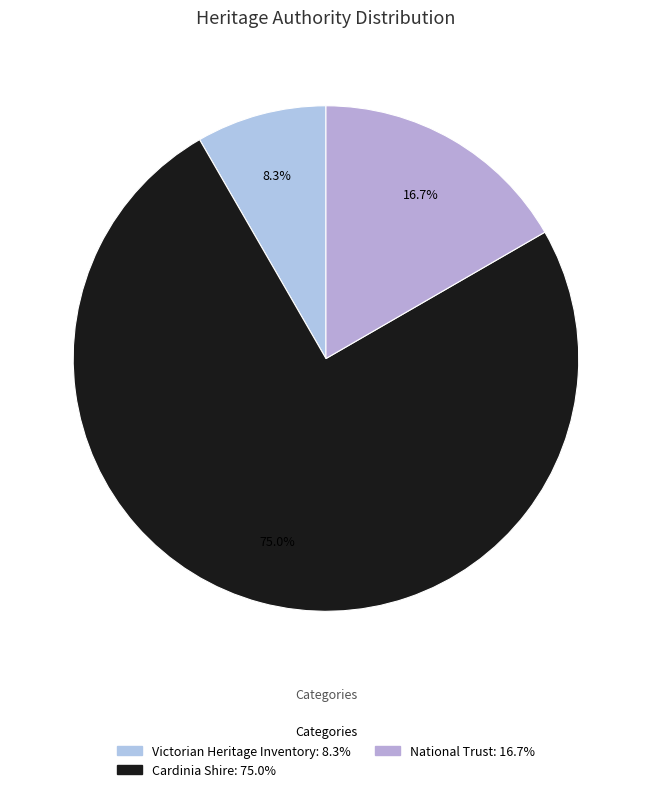

How many segments does this pie chart have?

3